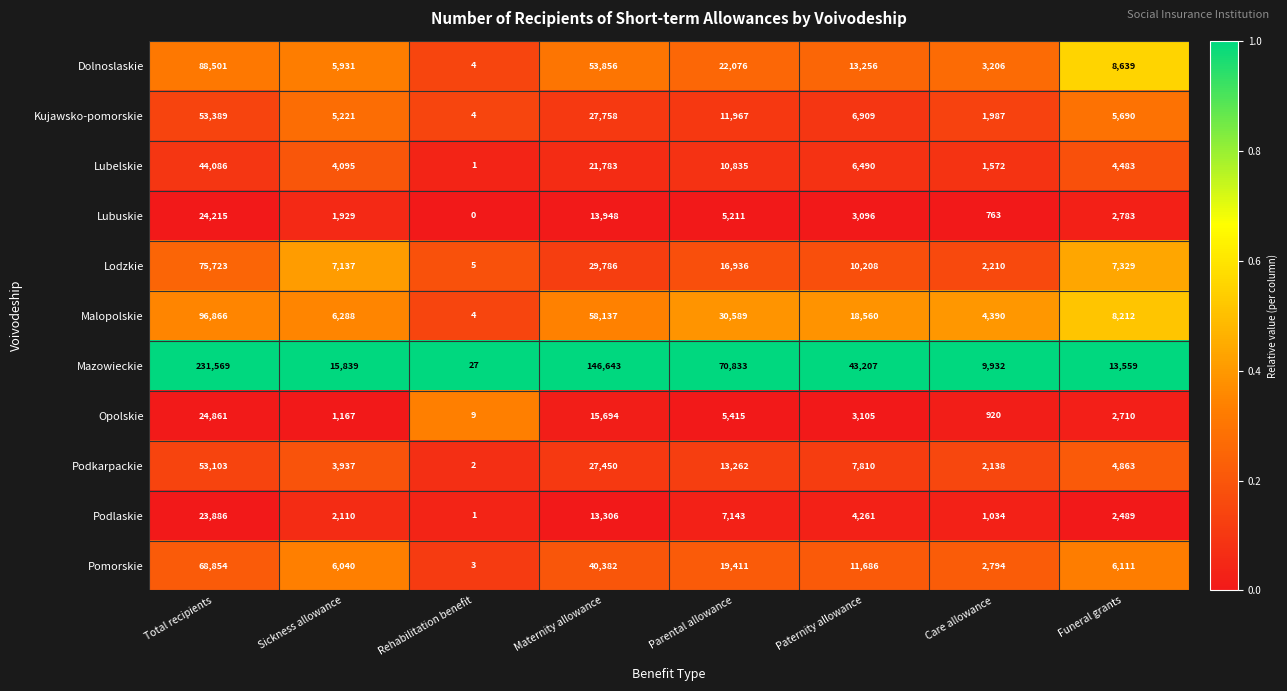

Is it true that Dolnoslaskie equals 5931 at Sickness allowance?

True